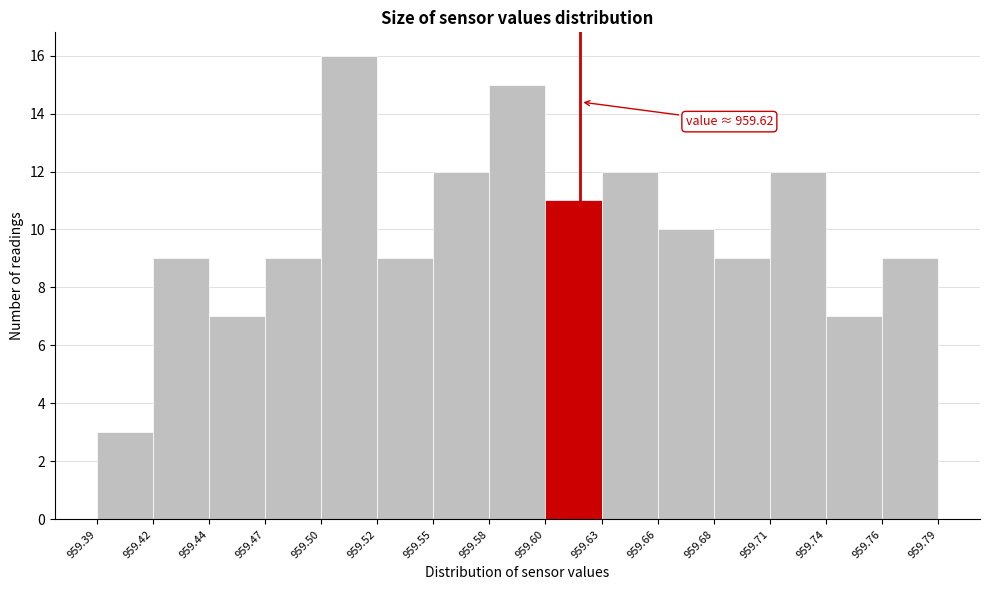

Over which range of the x-axis is the bar tallest?

959.50 to 959.52